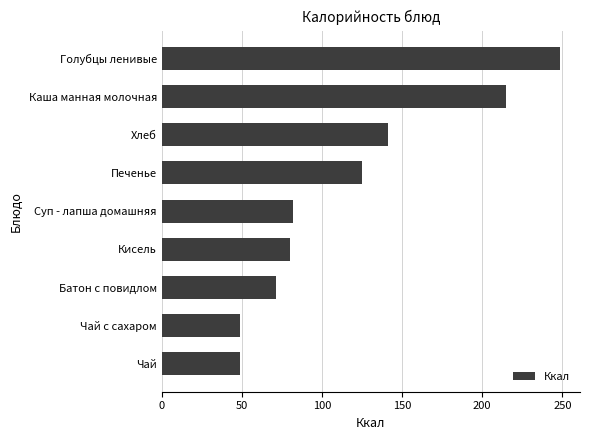

Approximately how many times larger is the value at Кисель compared to Каша манная молочная?

0.4